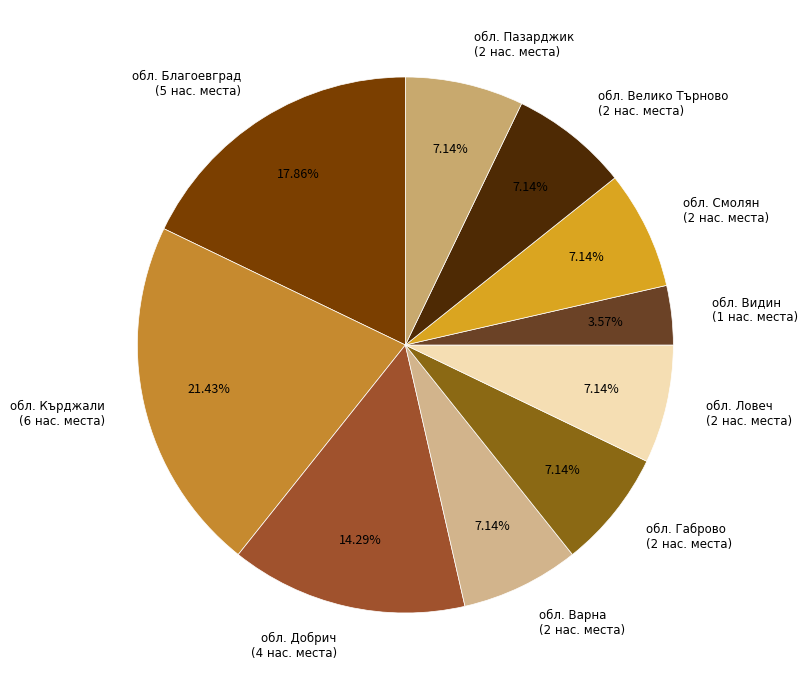

Count the number of slices in the pie.

10